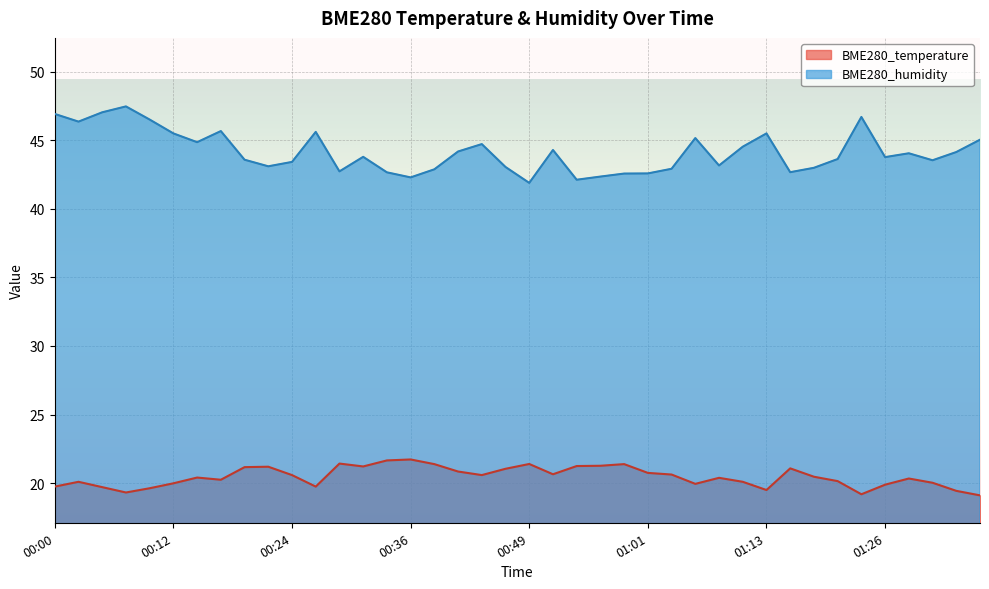

The BME280_humidity series shows 13.5 at 00:19. True or false?

False